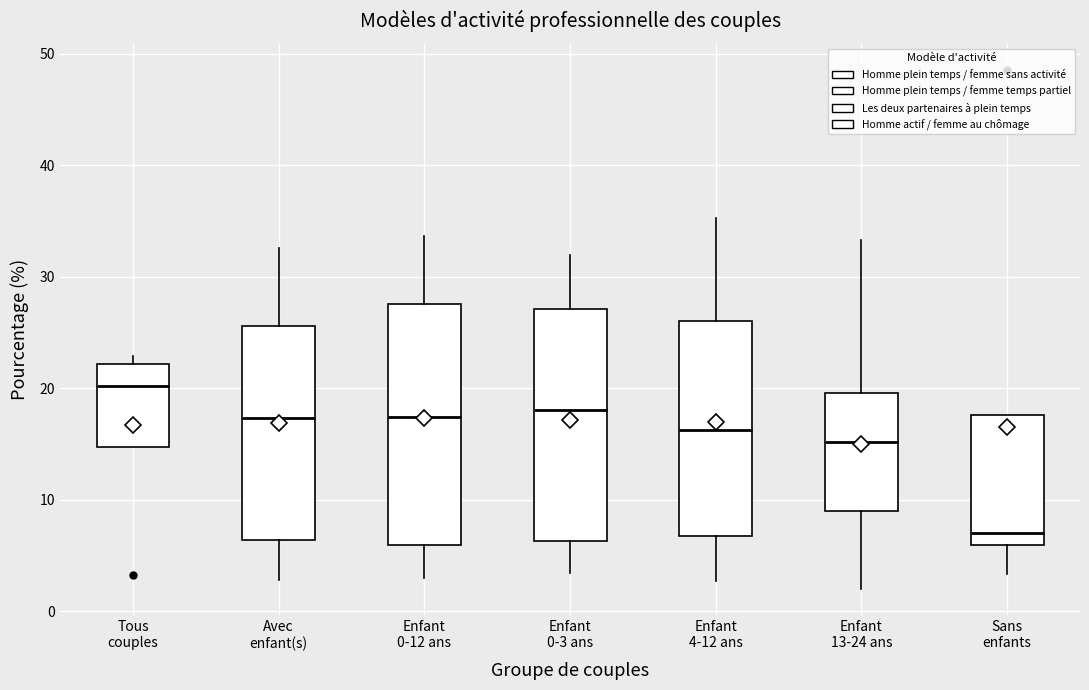

Which box's median line is the highest?

Tous couples